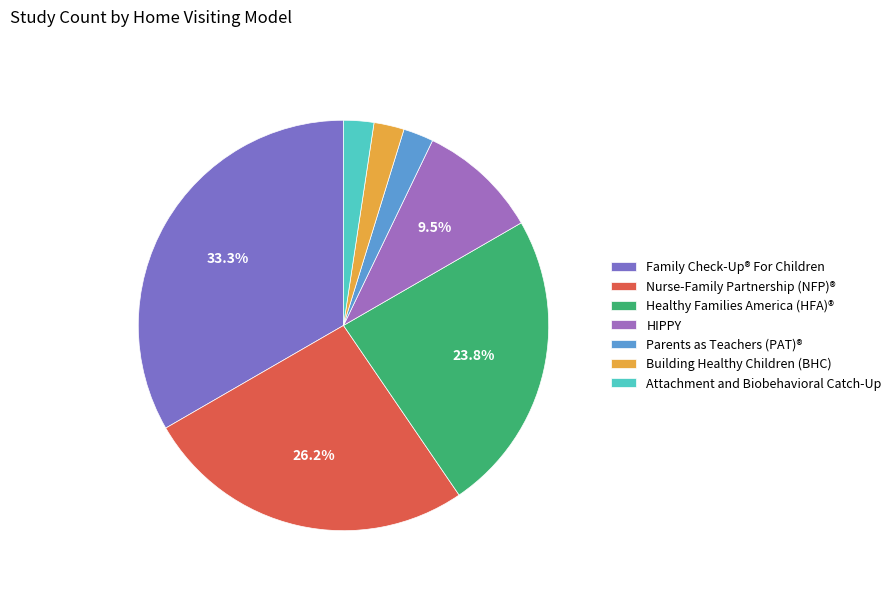

Rank the categories by value from lowest to highest.

Parents as Teachers (PAT)®, Building Healthy Children (BHC), Attachment and Biobehavioral Catch-Up, Home Instruction for Parents of Preschool Youngsters (HIPPY), Healthy Families America (HFA)®, Nurse-Family Partnership (NFP)®, Family Check-Up® For Children